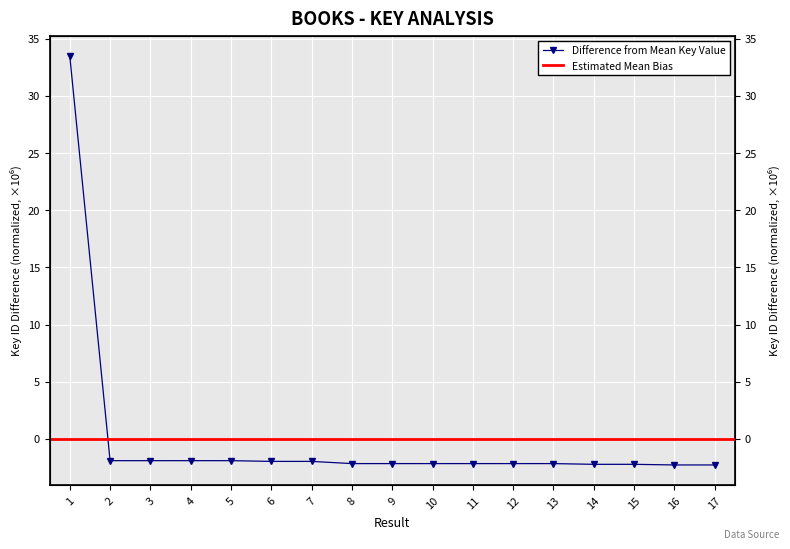

The value at 11 is -2.2. True or false?

True